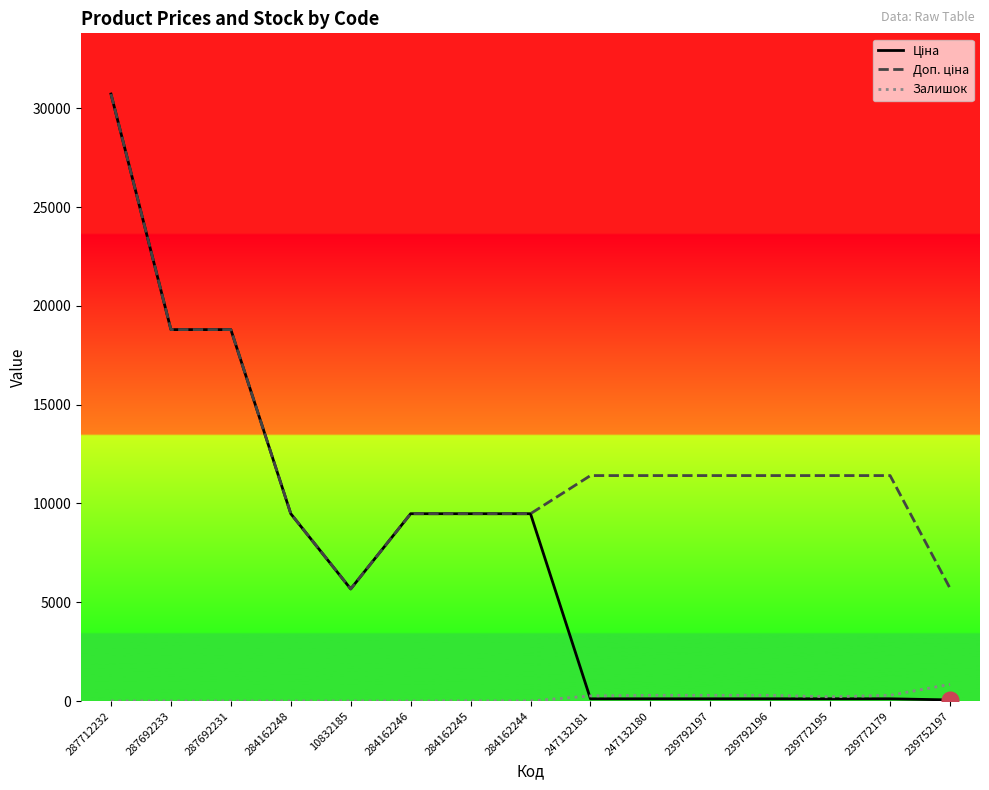

Does the chart display data point markers on the line(s)?

No